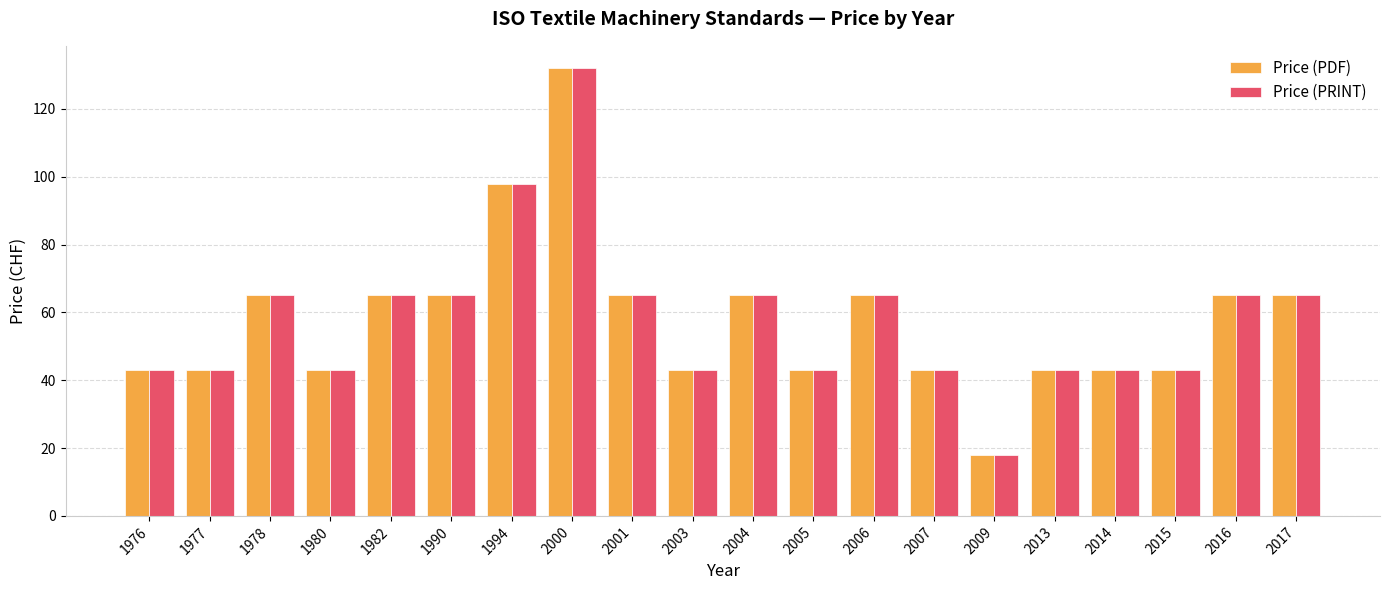

How many series are shown in this chart?

2